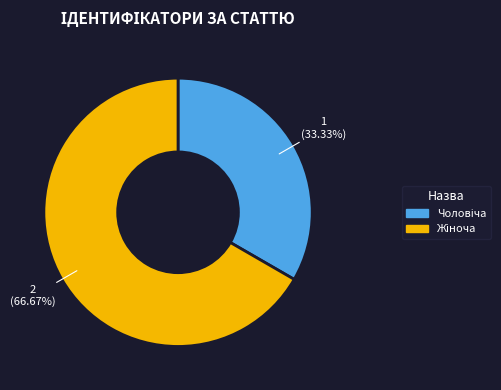

Is there a majority slice in this chart?

Yes